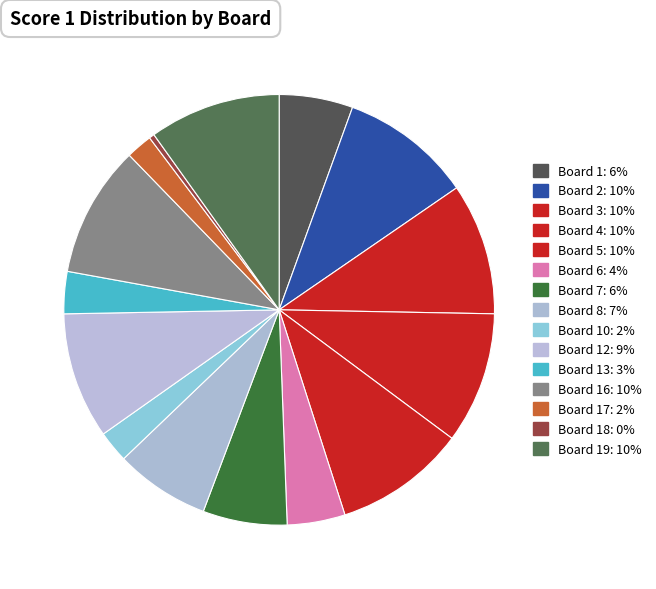

Count the number of slices in the pie.

15